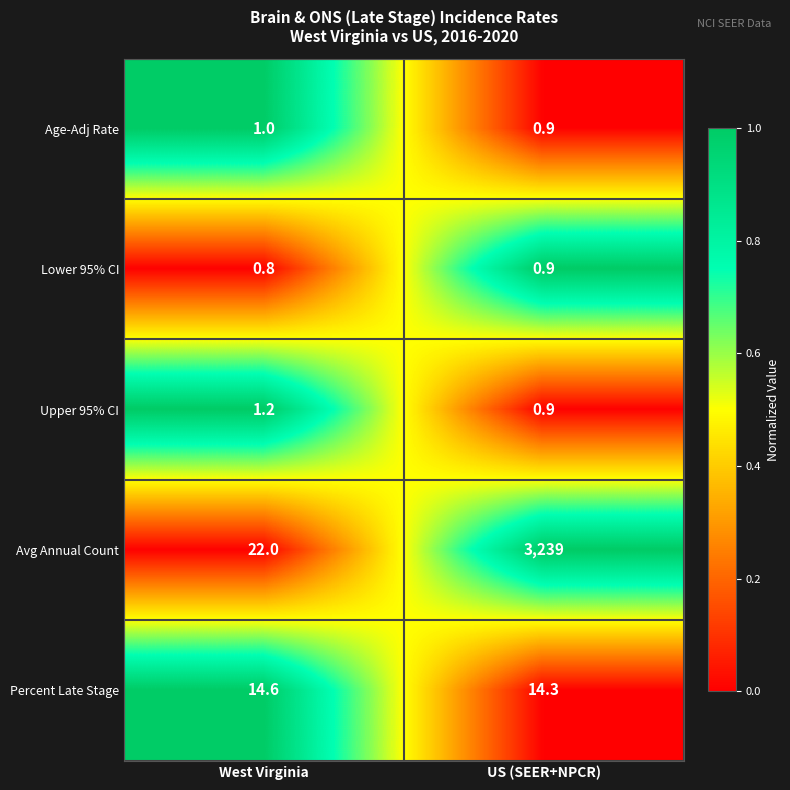

Reading right to left, extract all data points from this chart.

Age-Adj Rate: US (SEER+NPCR)=0.9	West Virginia=1.0
Lower 95% CI: US (SEER+NPCR)=0.9	West Virginia=0.8
Upper 95% CI: US (SEER+NPCR)=0.9	West Virginia=1.2
Avg Annual Count: US (SEER+NPCR)=3239.0	West Virginia=22.0
Percent Late Stage: US (SEER+NPCR)=14.3	West Virginia=14.6